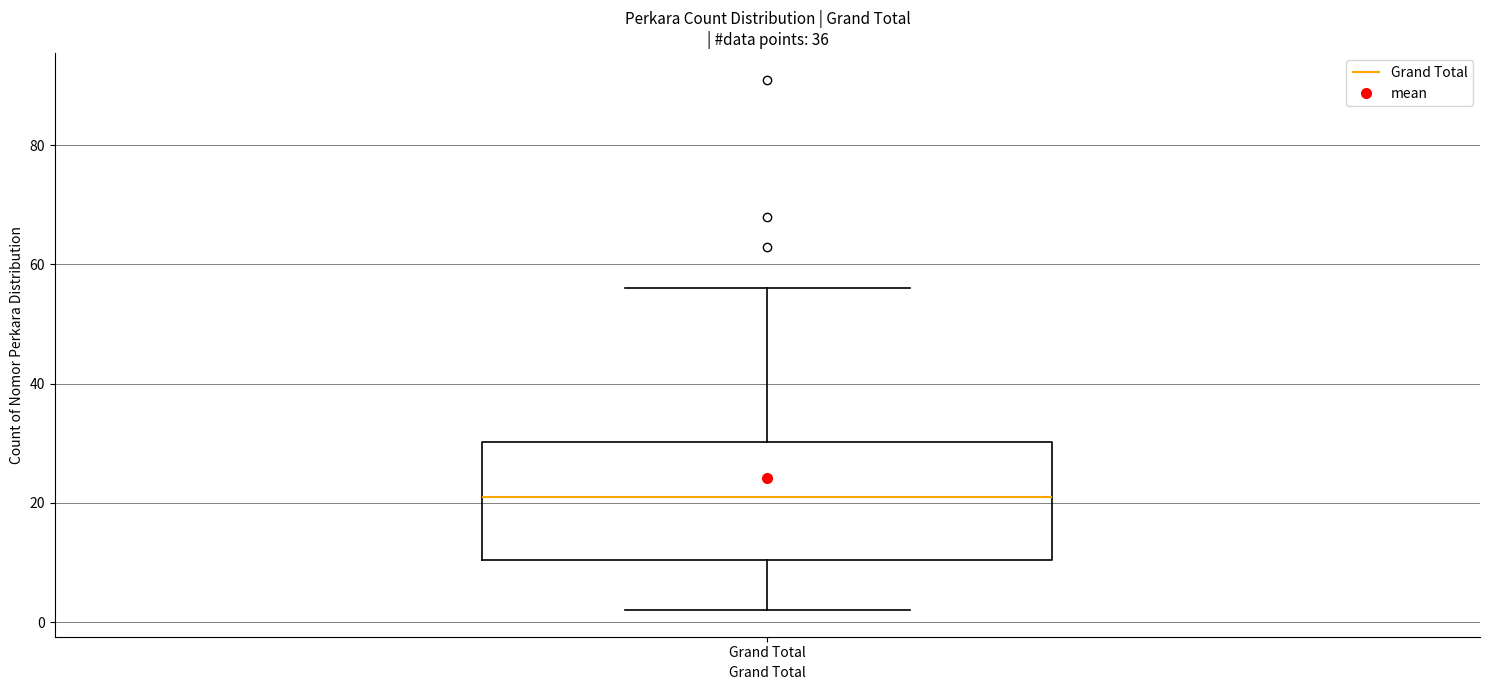

Transcribe this box plot: give where the median line is, the range the box spans, and where the two whiskers end, as read against the y-axis. The values are not printed on the chart, so give them approximately, as read against the axis.

median 22, box 10 to 30, whiskers 2 to 56